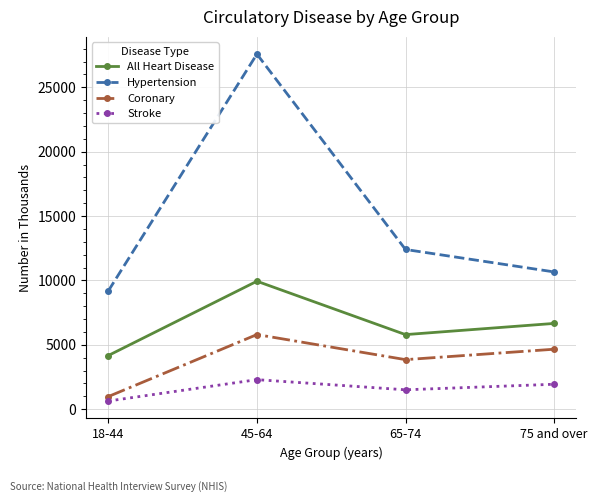

Which series has the largest total across all categories?

Hypertension